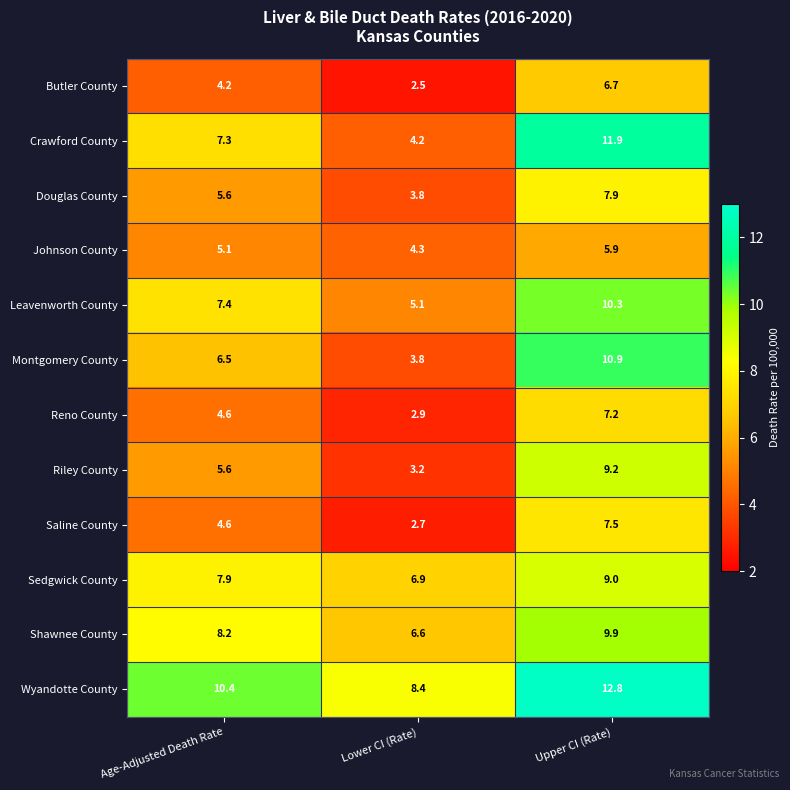

Read the Butler County value at Upper CI (Rate).

6.7